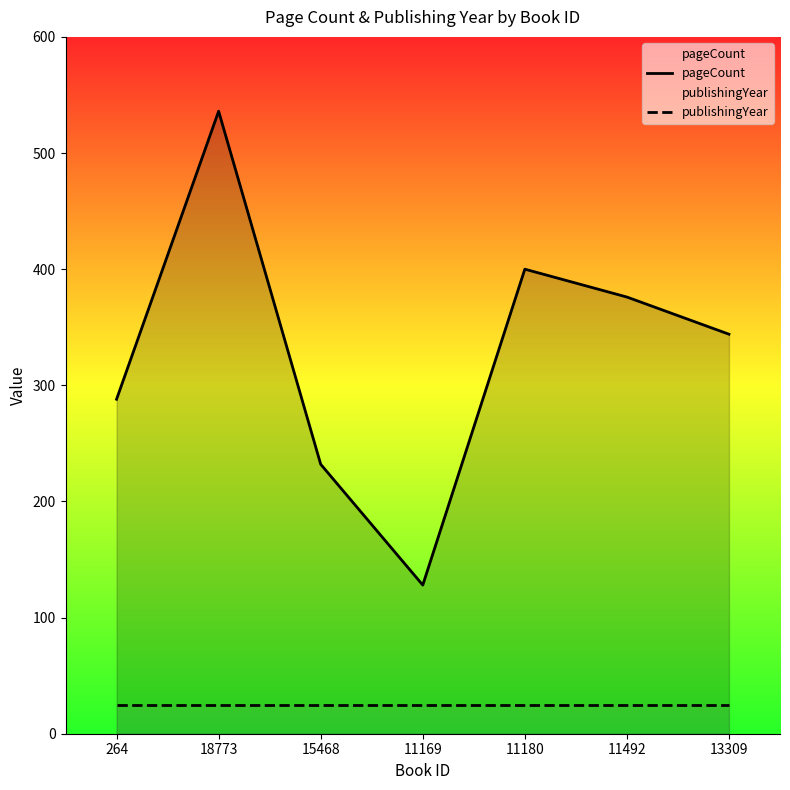

Does the chart display data point markers on the line(s)?

No